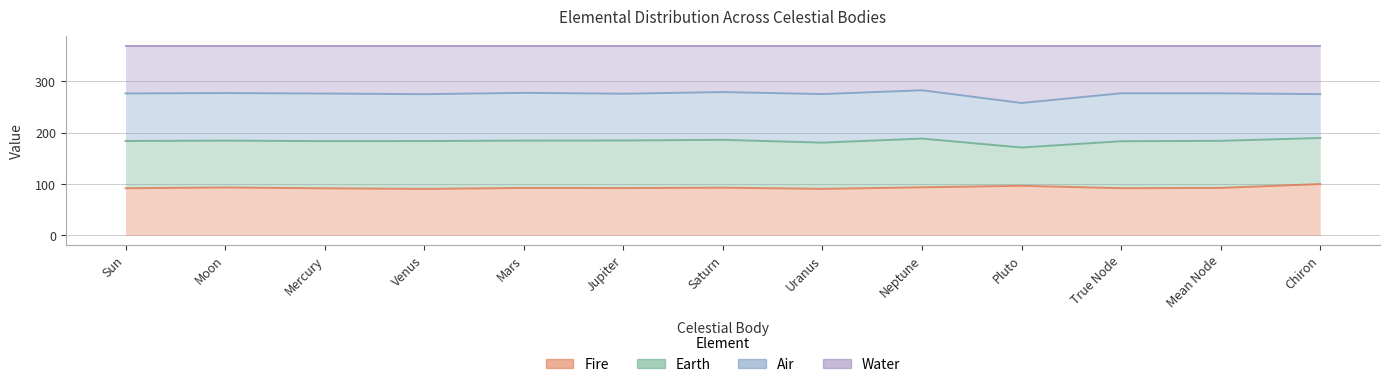

The Water series shows 147.8 at Saturn. True or false?

False